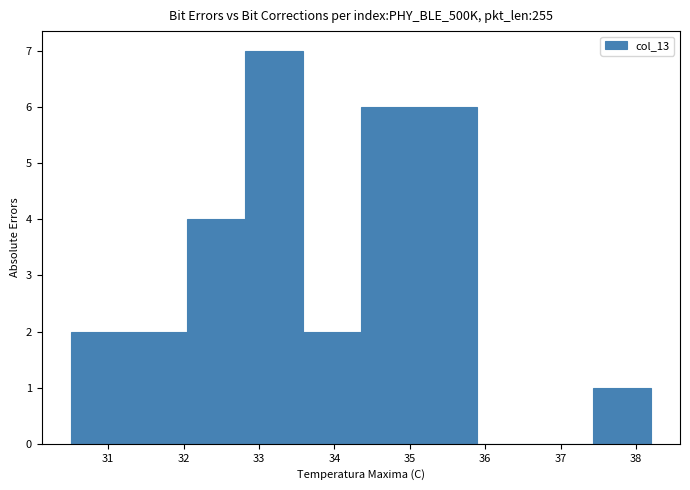

Reading left to right, transcribe this chart: for each bar, give the range it covers on the x-axis and its height. Neither the bar edges nor the heights are printed on the chart, so give them approximately, as read against the axes.

30.50 to 31.27: 2
31.27 to 32.04: 2
32.04 to 32.81: 4
32.81 to 33.58: 7
33.58 to 34.35: 2
34.35 to 35.12: 6
35.12 to 35.89: 6
35.89 to 36.66: 0
36.66 to 37.43: 0
37.43 to 38.20: 1